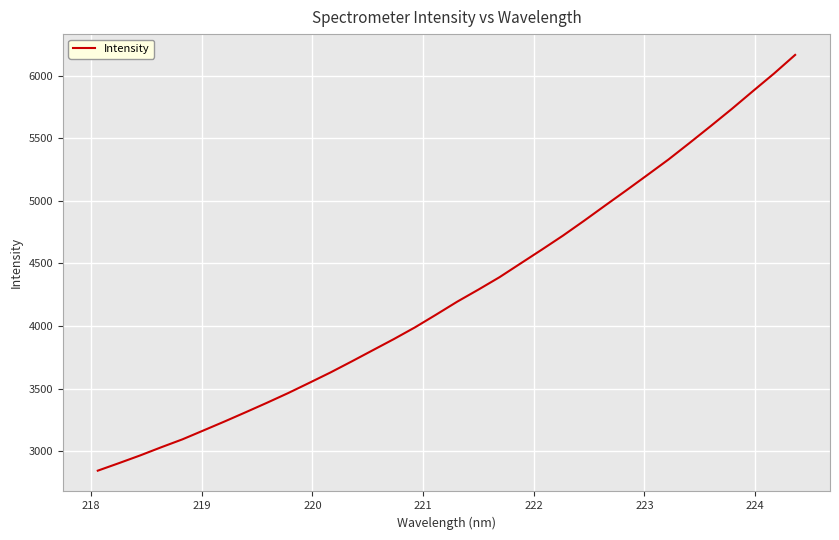

What is the smallest value displayed?

2843.6